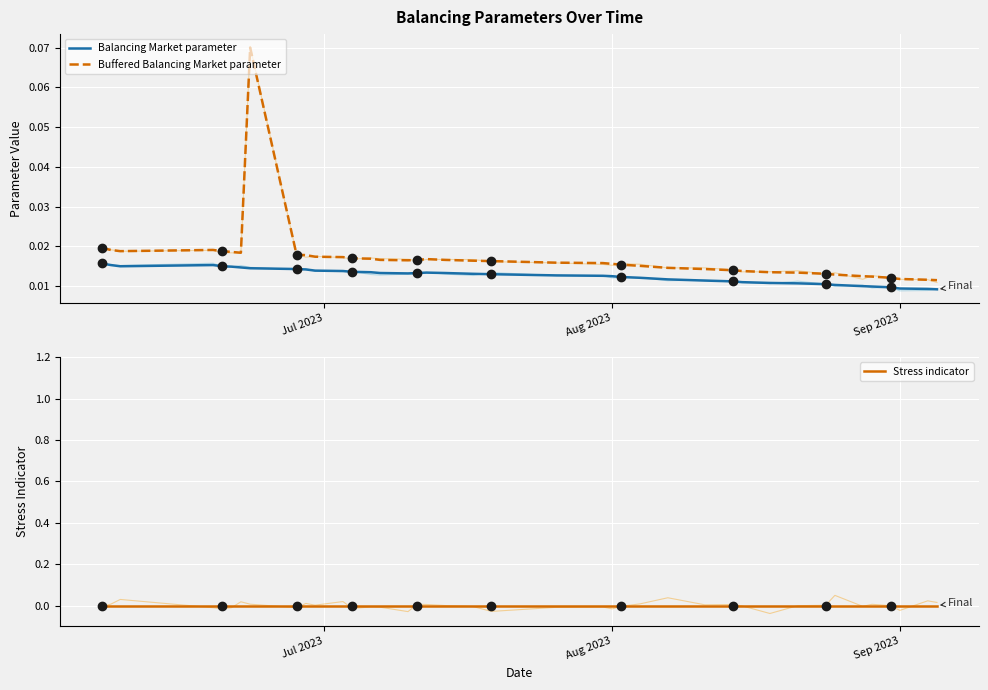

What is the label of the 39th point from the right?

Aug 2023